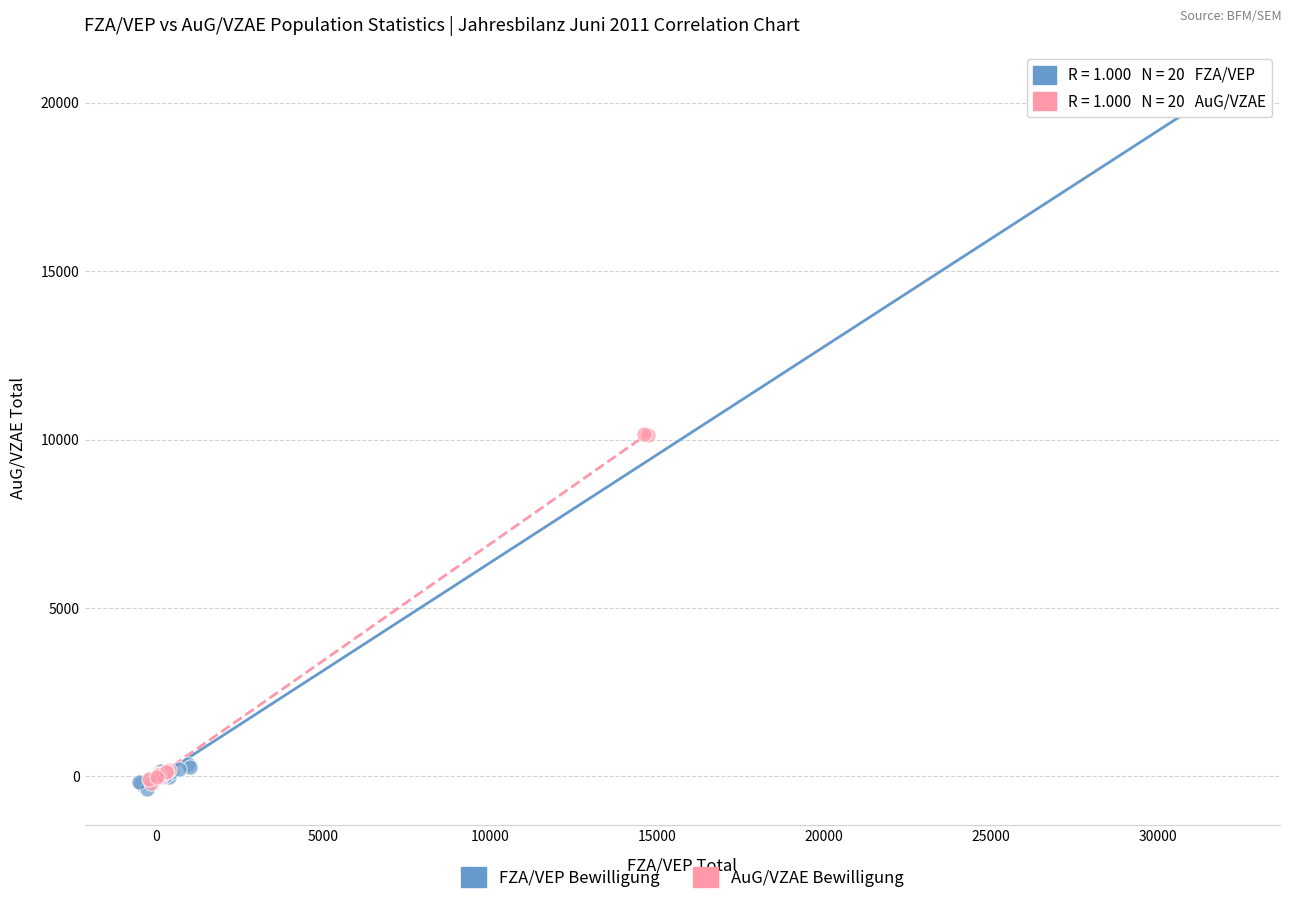

Which series has the largest Y range (max minus min)?

FZA/VEP Bewilligung